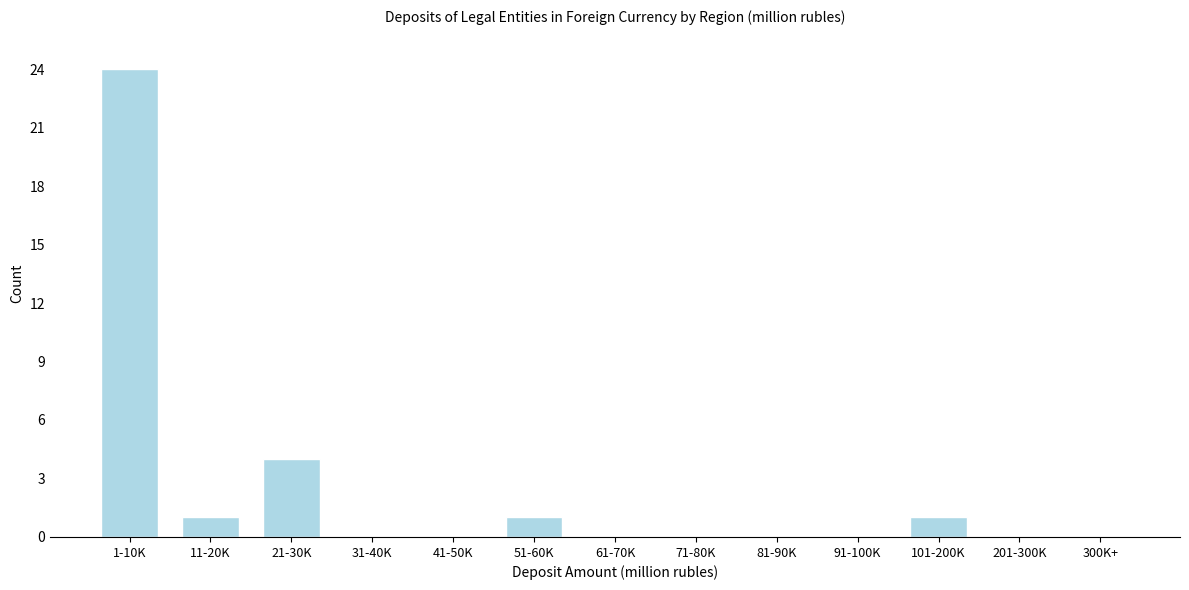

Reading left to right, transcribe all the data shown in this chart.

1-10K=24	11-20K=1	21-30K=4	31-40K=0	41-50K=0	51-60K=1	61-70K=0	71-80K=0	81-90K=0	91-100K=0	101-200K=1	201-300K=0	300K+=0